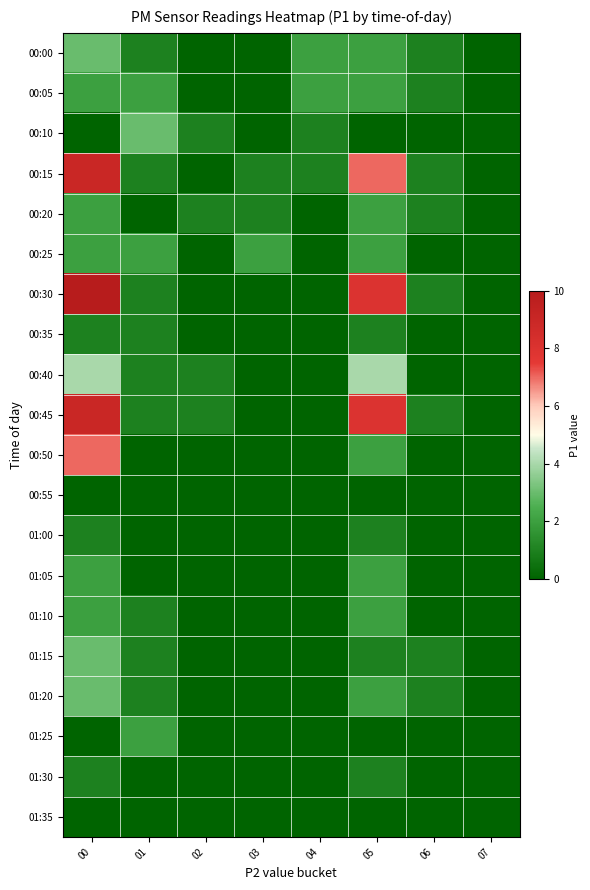

What is the total value across all series at 01?

18